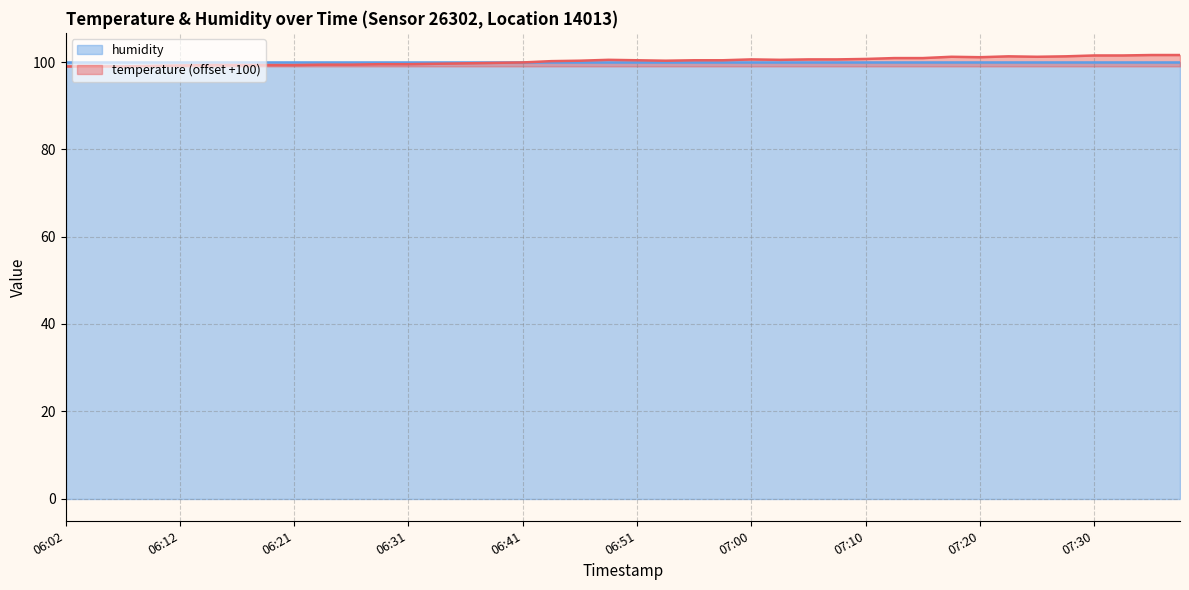

What is the minimum value for temperature (offset +100)?

99.0